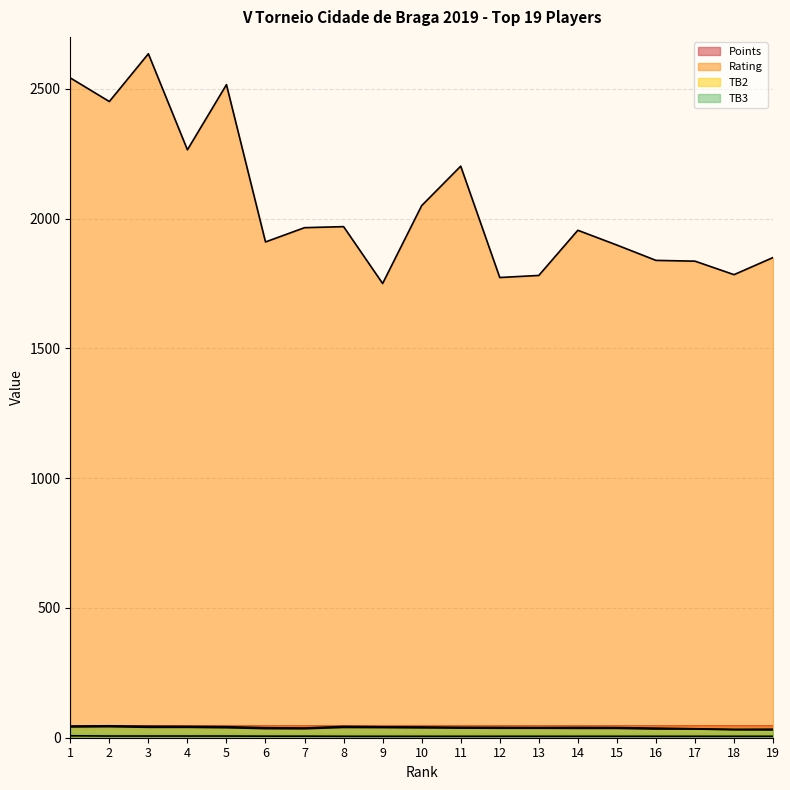

What is the spread (max minus min) of values at 13?

1775.5